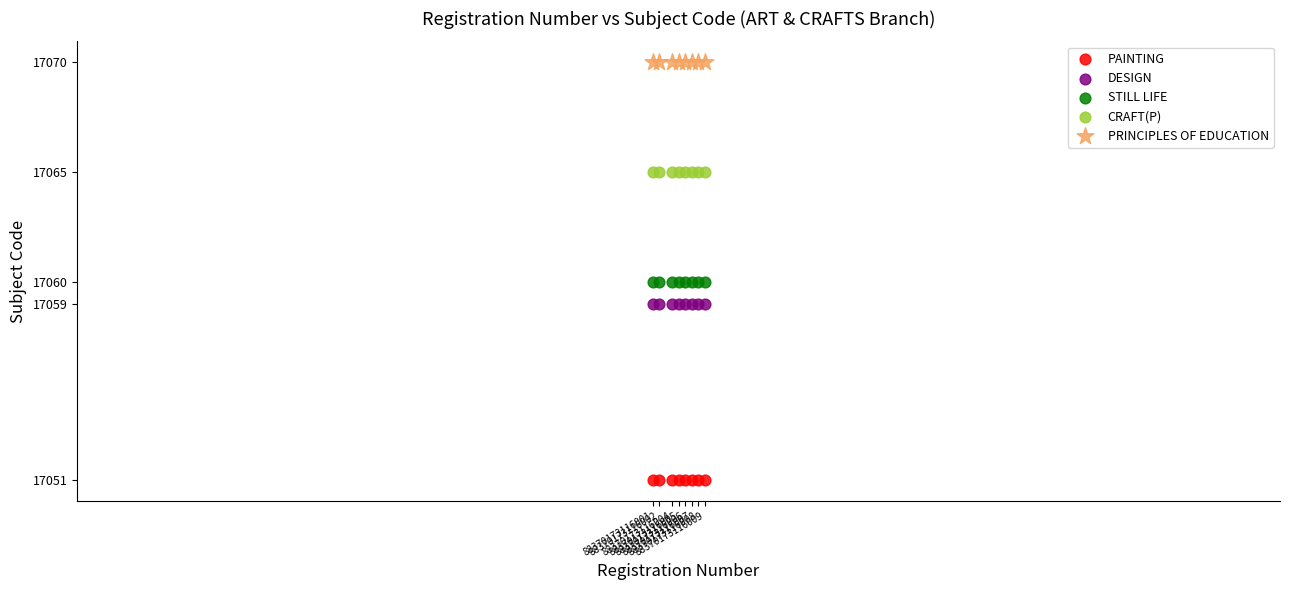

Which series contains the highest Y value?

PRINCIPLES OF EDUCATION